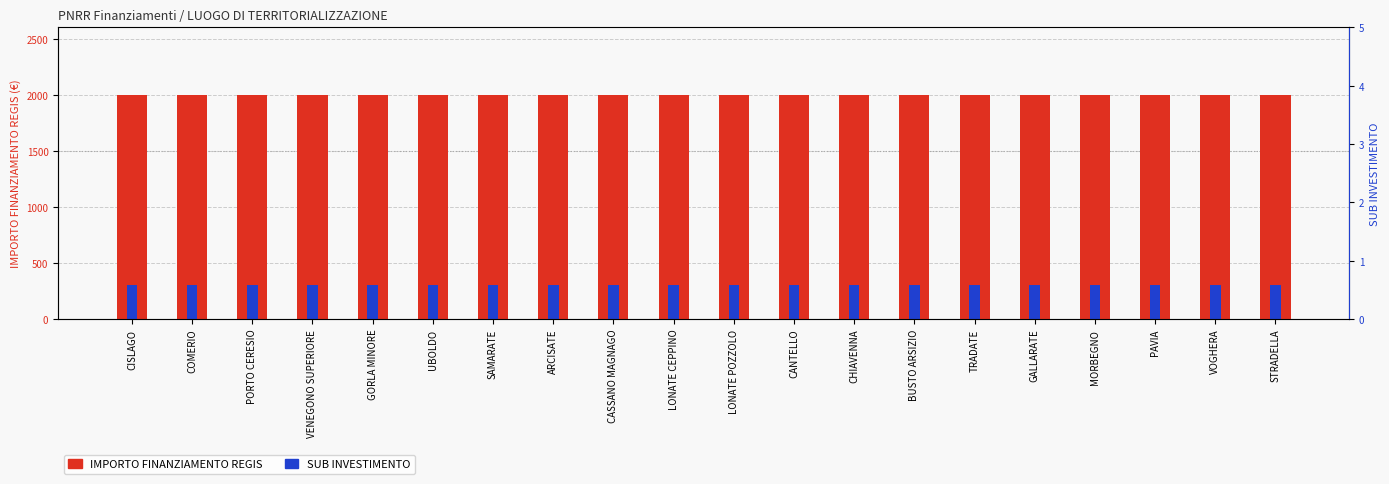

List the series in order of their peak value, highest first.

IMPORTO FINANZIAMENTO REGIS, SUB INVESTIMENTO